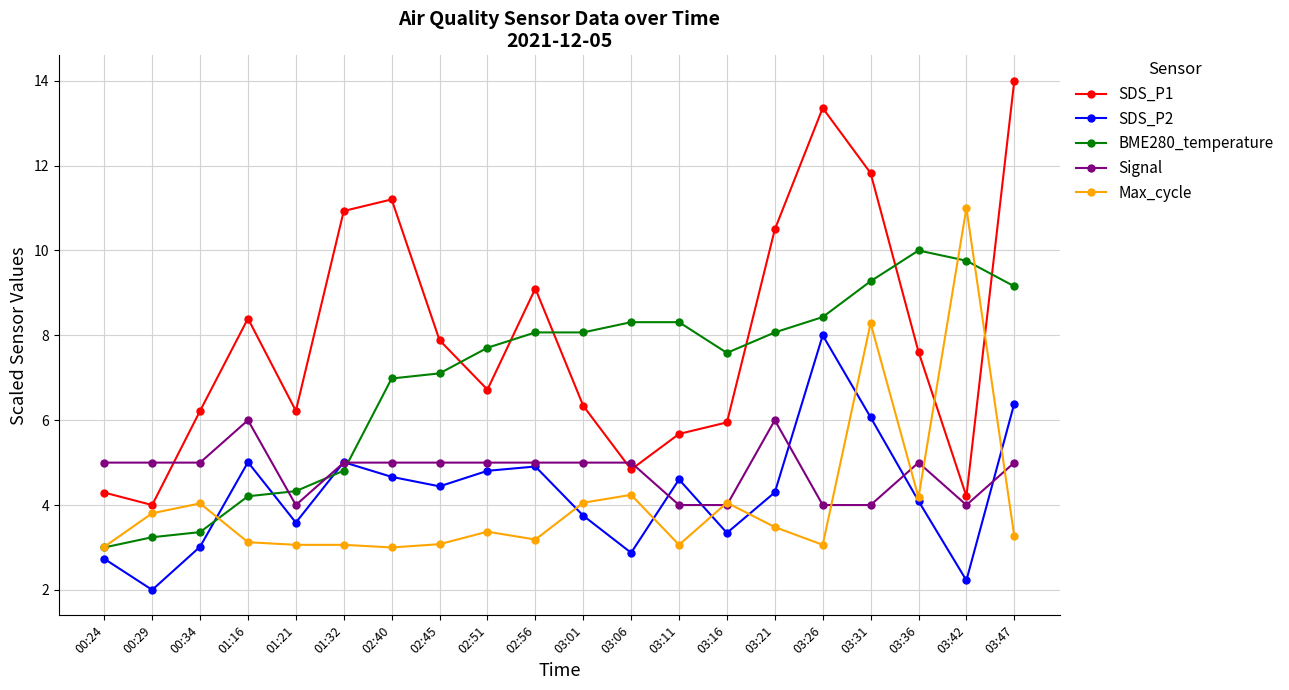

What is the difference between the maximum and second lowest values in the SDS_P2 series?

5.8